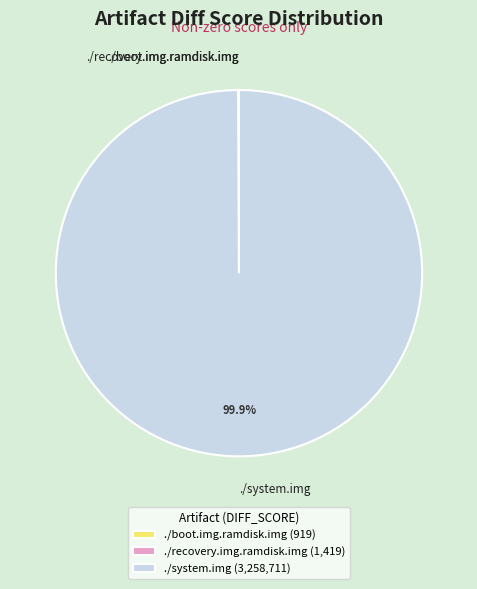

Does ./system.img account for over 50% of the chart?

Yes